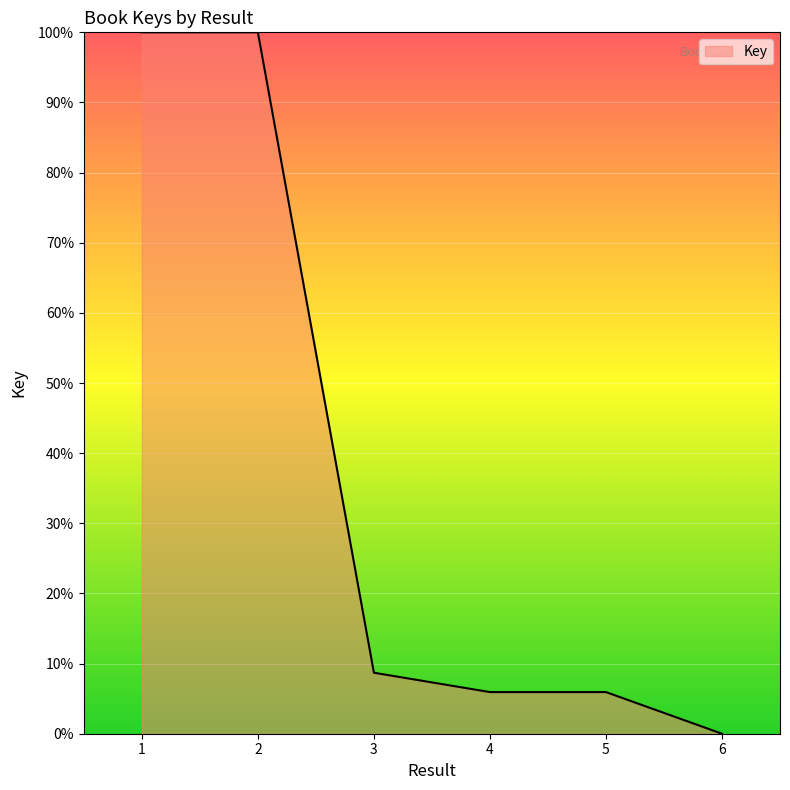

What is the sum of all values?

220.6